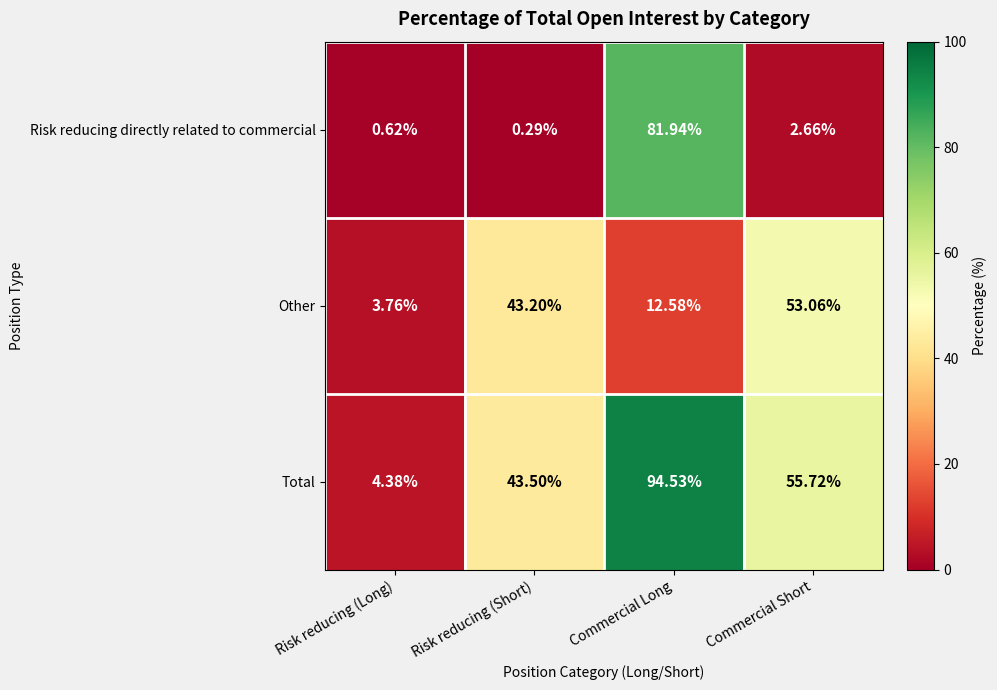

At which label does Other first exceed 43?

Risk reducing (Short)